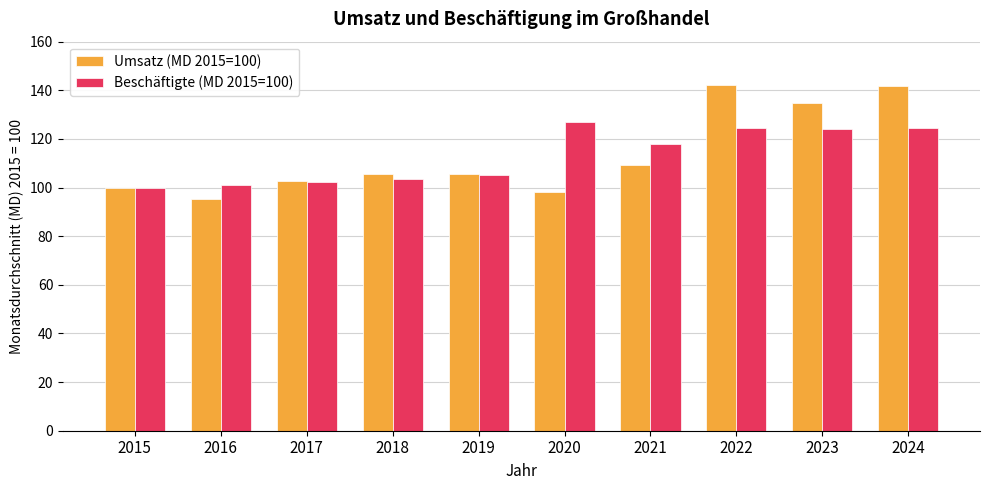

What is the smallest value displayed?

95.2